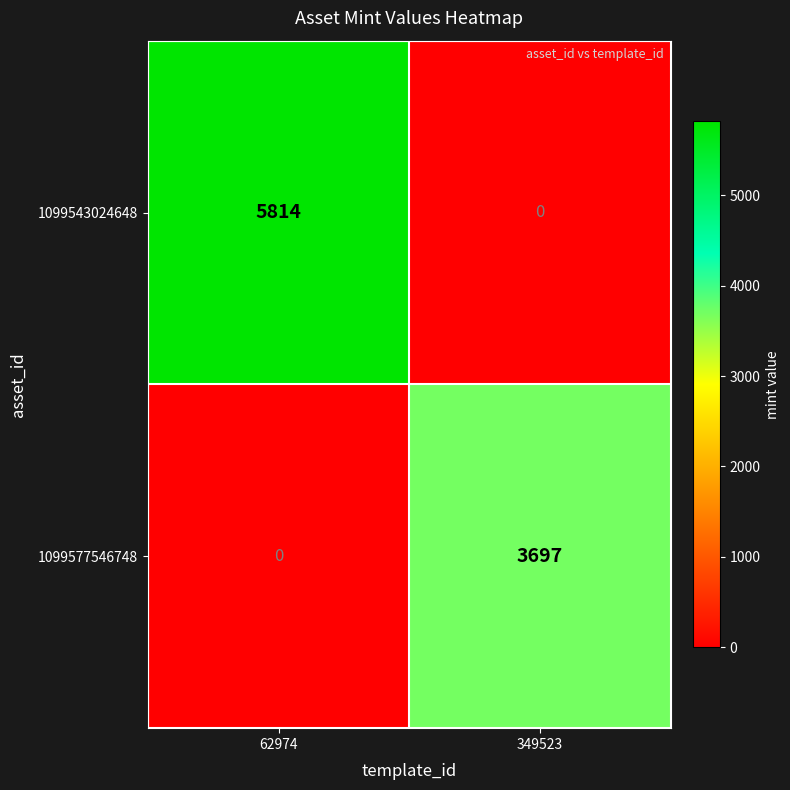

What is the sum of all 1099577546748 values?

3697